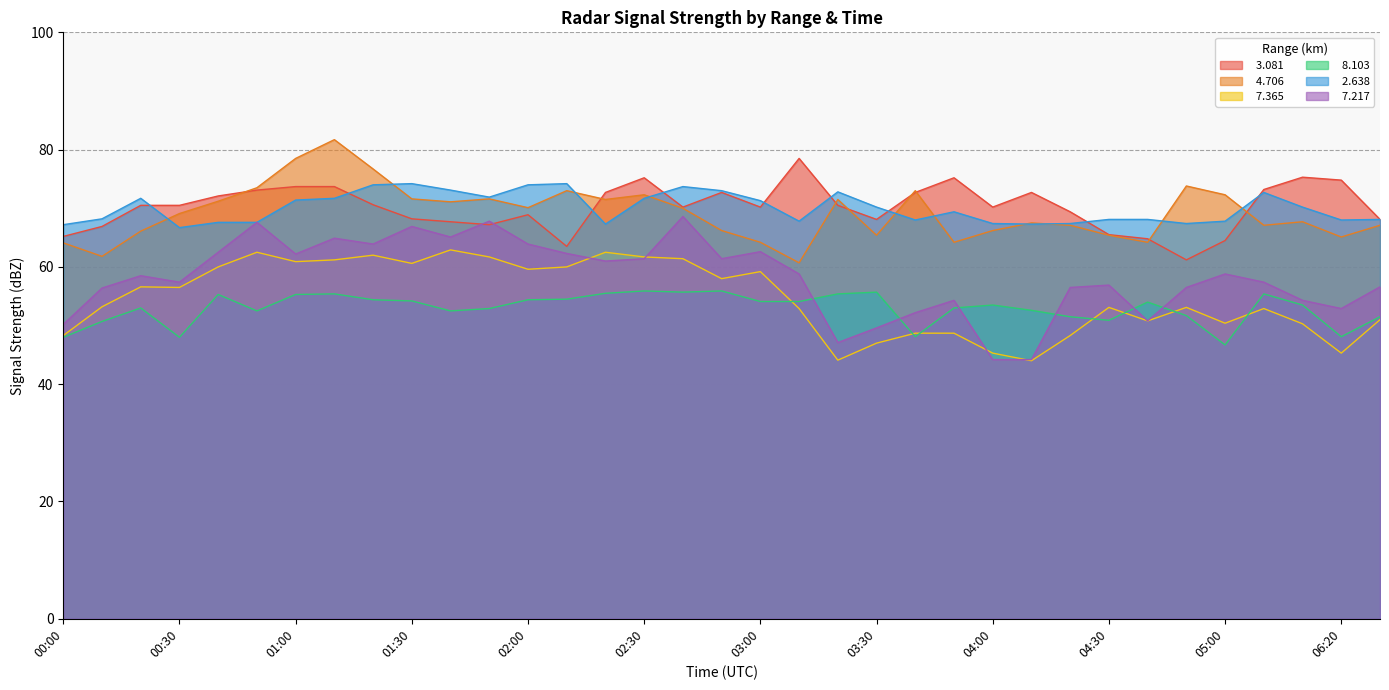

What is the difference between the highest and lowest values at 01:10?

26.3